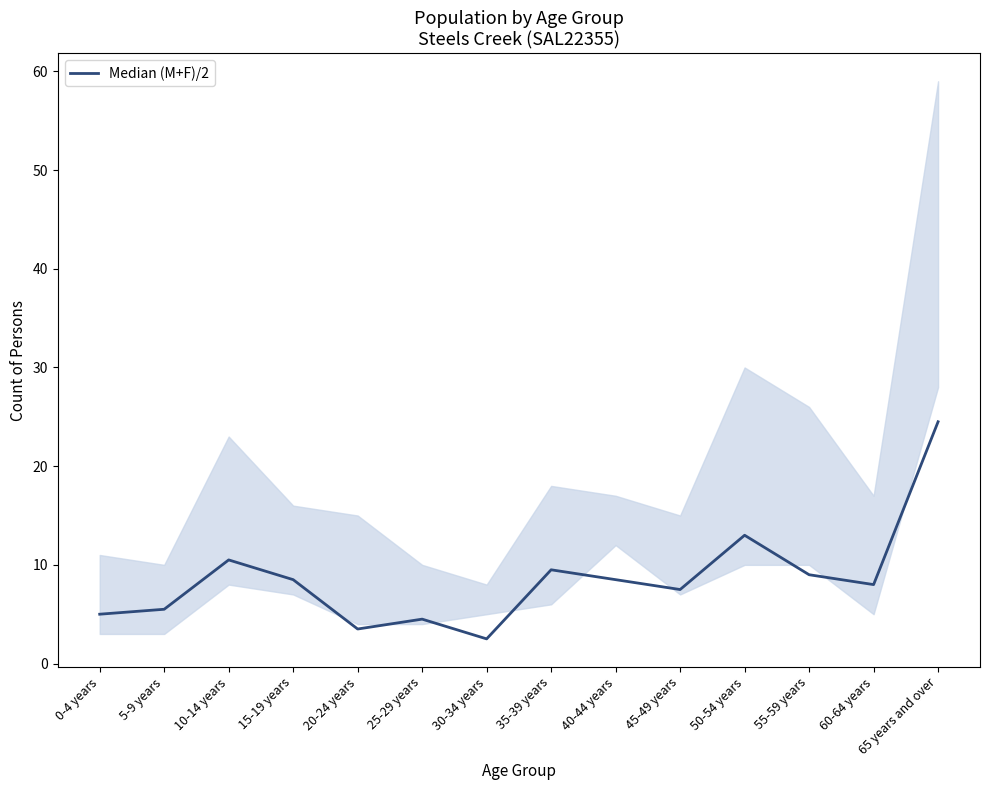

Where is the data nearest to the value 13?

50-54 years